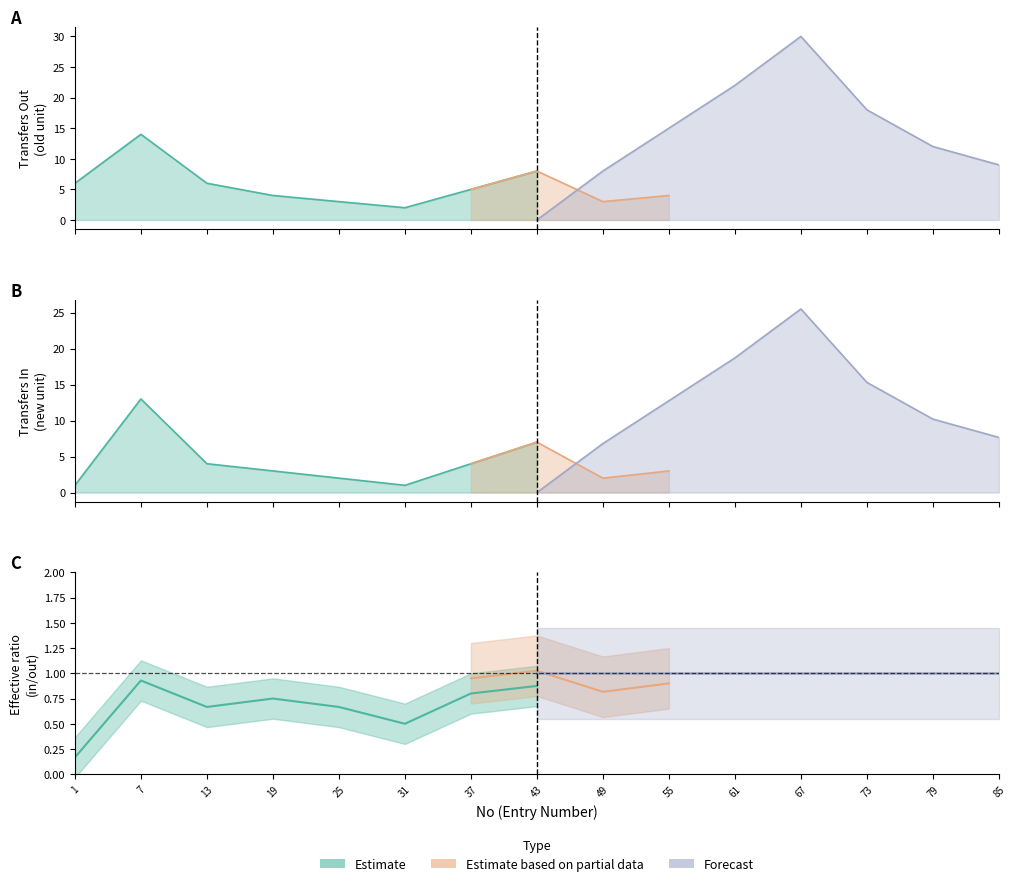

The value of Forecast at 43 is -20. True or false?

False